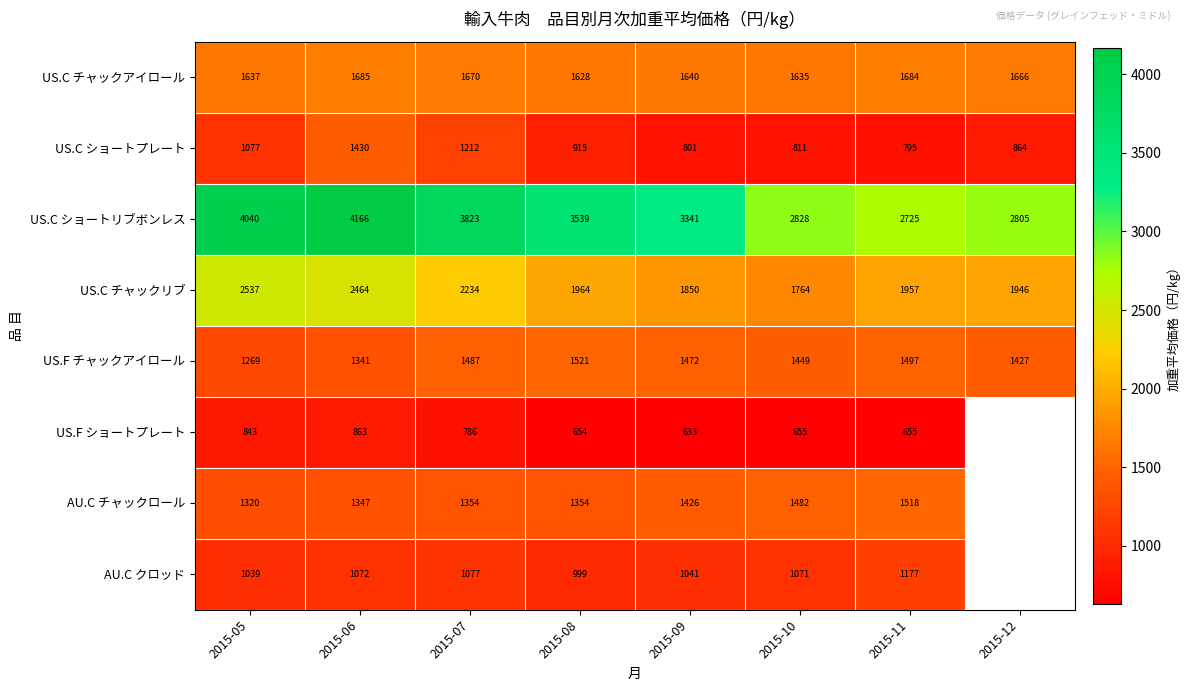

Is the value of US.C チャックリブ at 2015-10 greater than the value of US.C ショートリブボンレス at 2015-09?

No